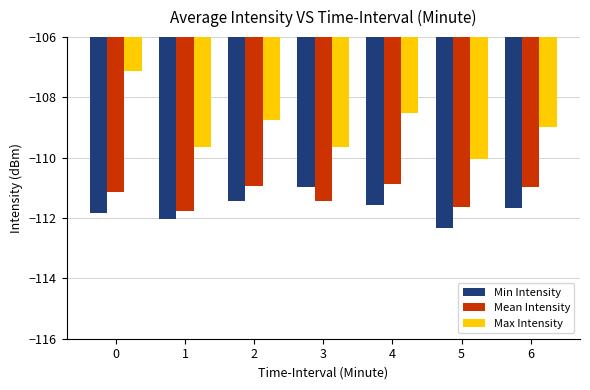

How many series are shown in this chart?

3